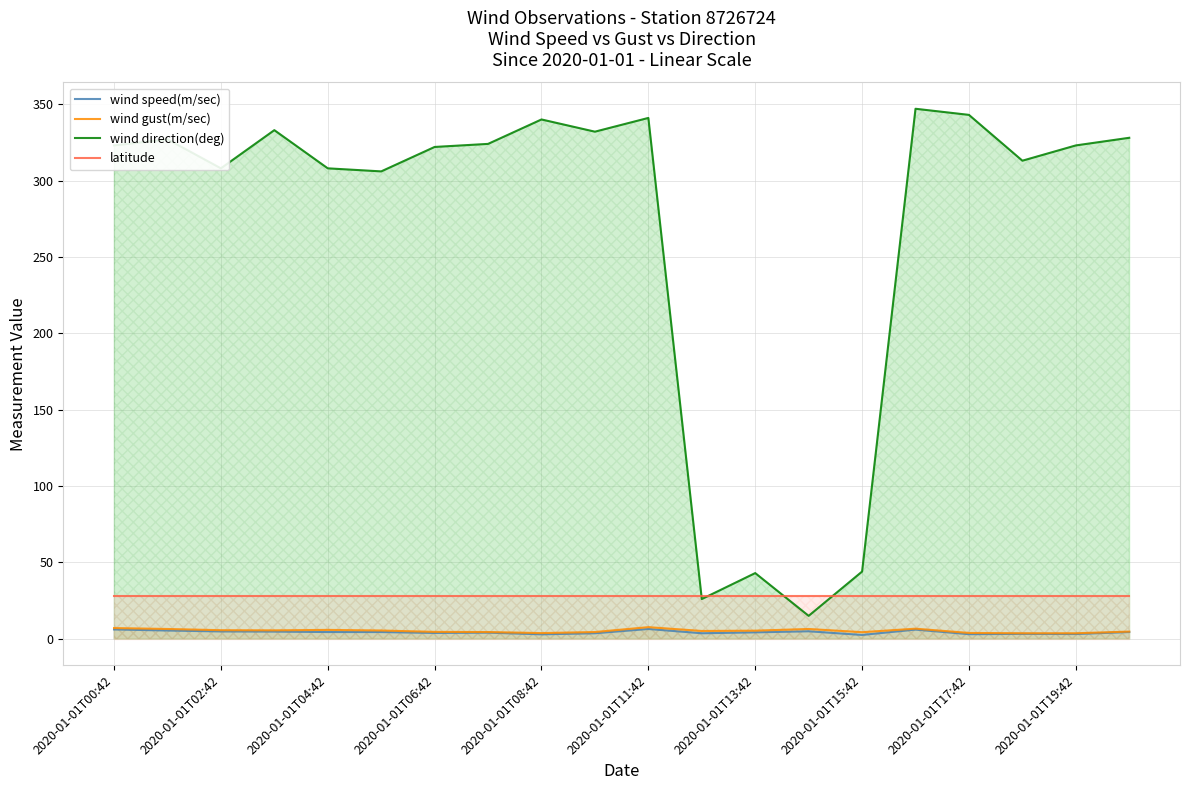

Where is latitude nearest to the value 27?

2020-01-01T00:42